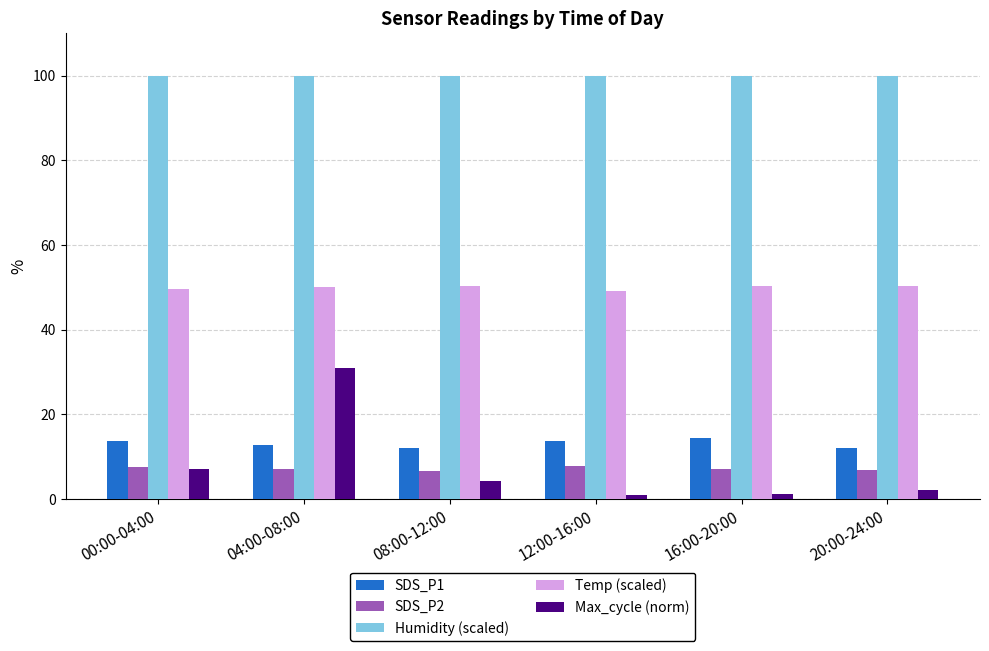

Read the SDS_P1 value at 04:00-08:00.

12.8